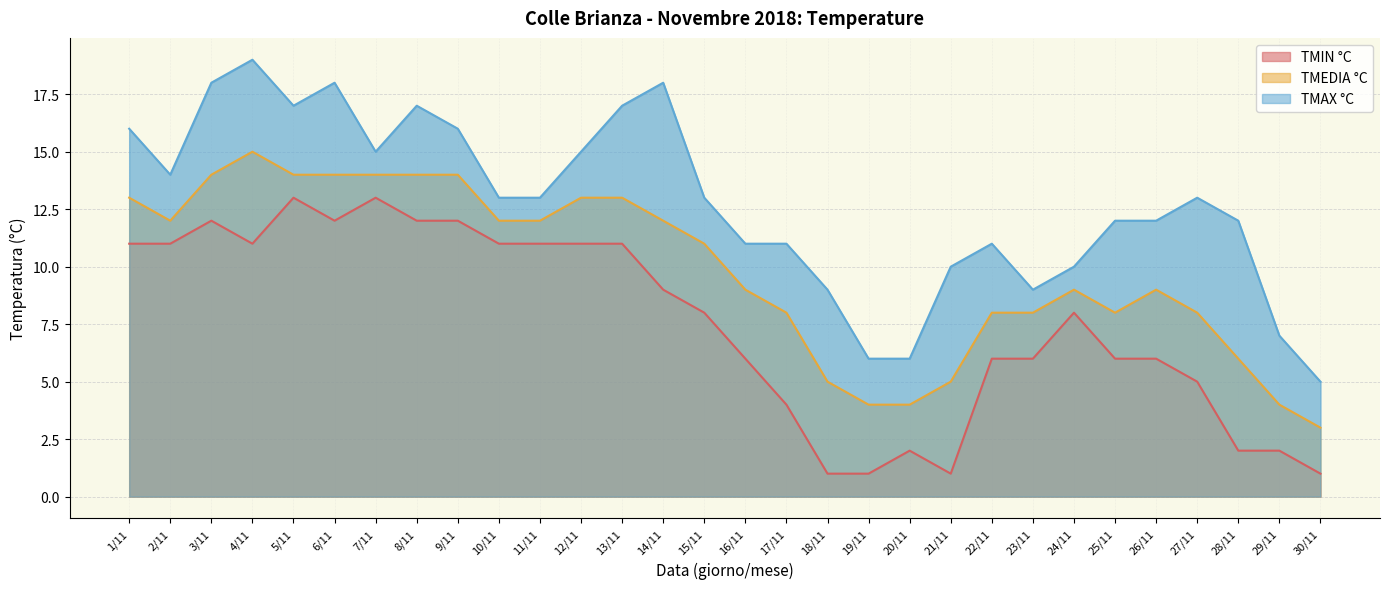

Is it true that TMIN °C equals 11 at 11/11?

True